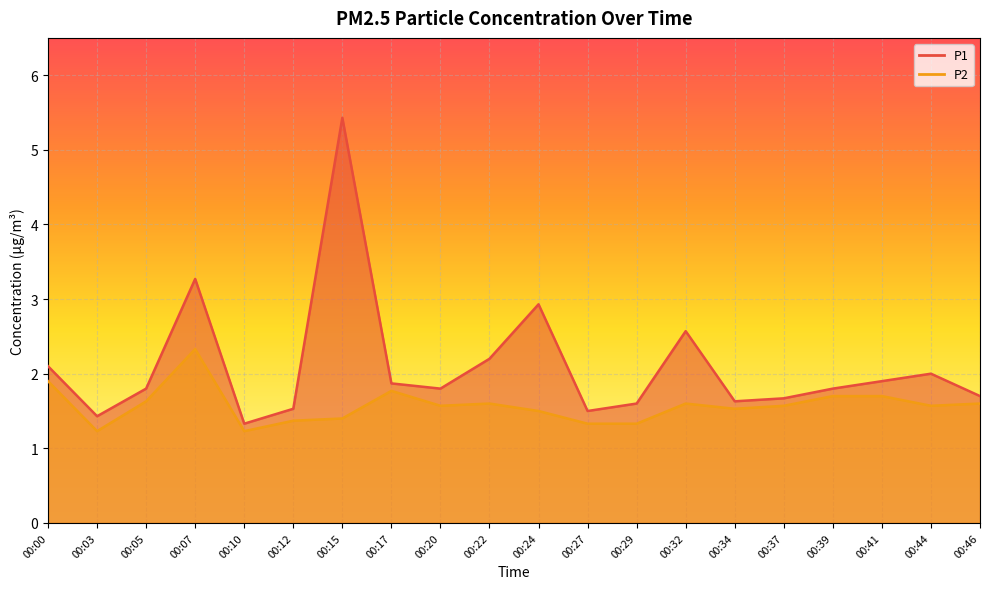

True or false: P1 has a value of 3.3 at 00:07.

True